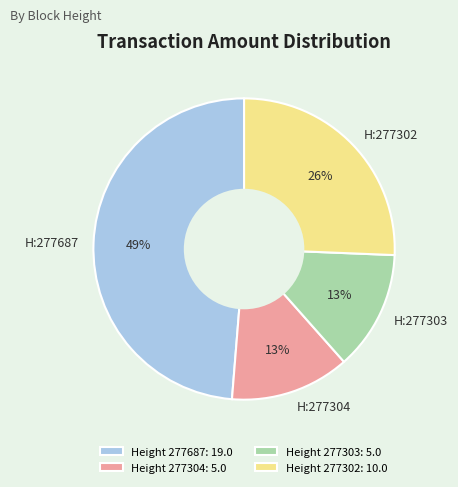

To the nearest percent, what is the difference between the largest and smallest slice percentages?

36%